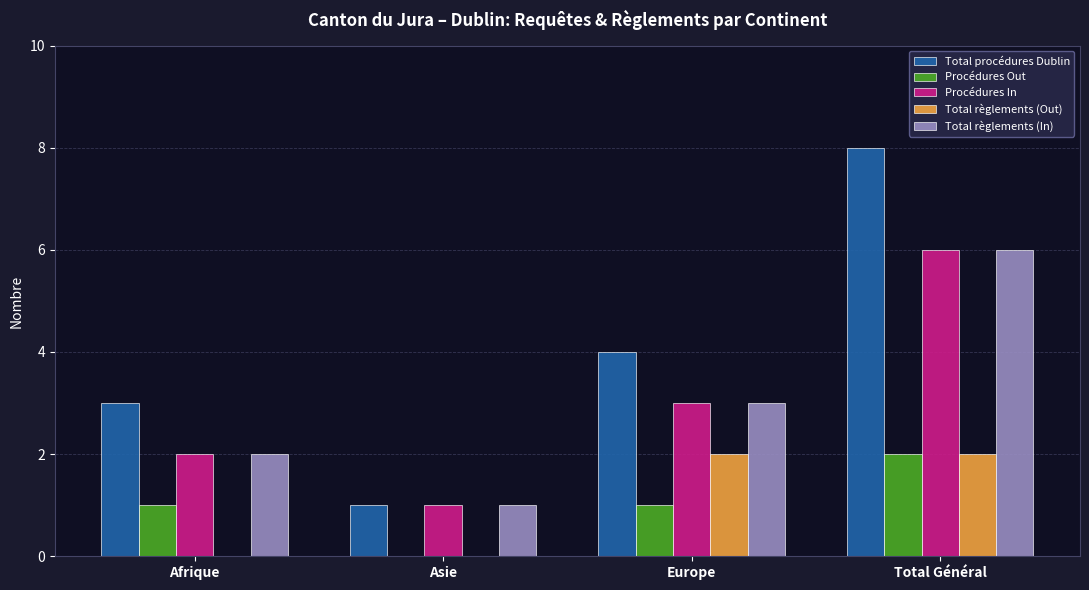

Reading left to right, list all the values displayed in this chart.

Total procédures Dublin: 3	1	4	8
Procédures Out: 1	0	1	2
Procédures In: 2	1	3	6
Total règlements (Out): 0	0	2	2
Total règlements (In): 2	1	3	6